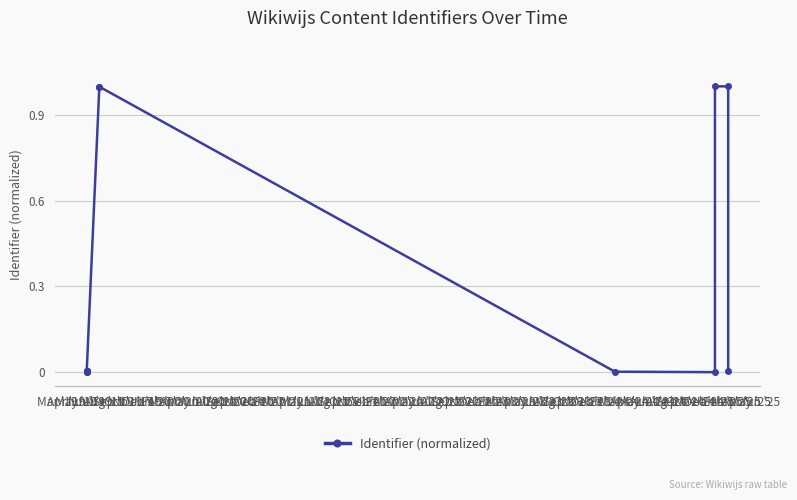

Is it true that the value at Apr '19 is 0.0?

False